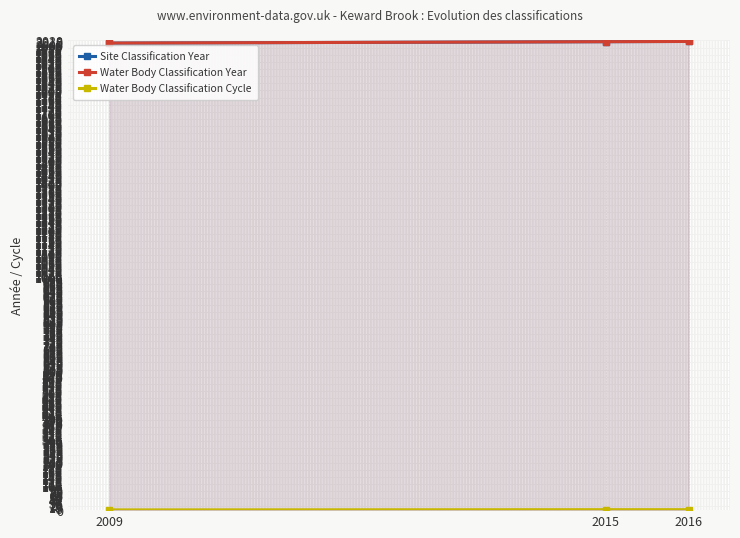

How many values in the Water Body Classification Year series are below 2015?

1